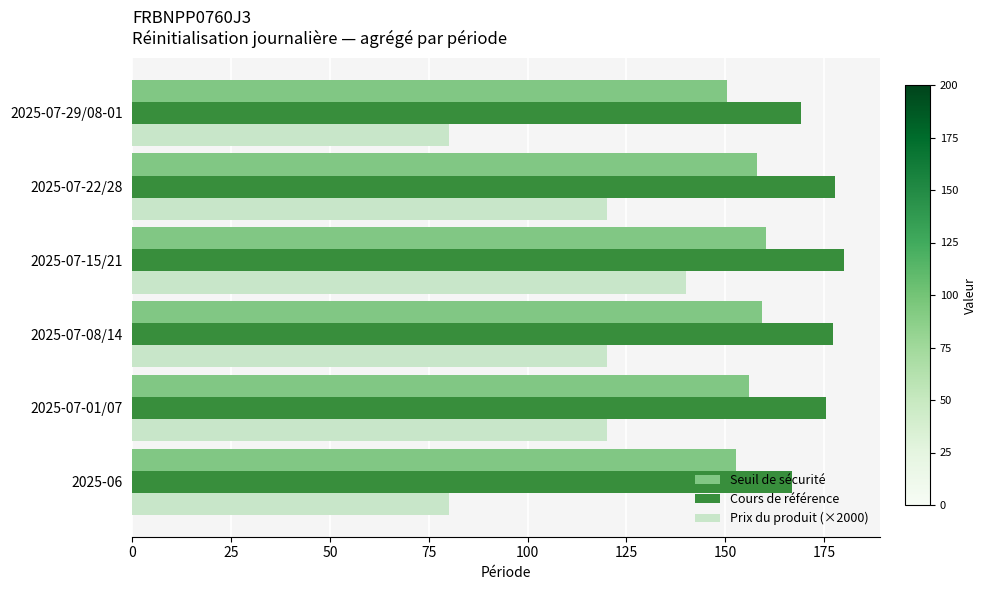

How many distinct data groups are displayed?

3